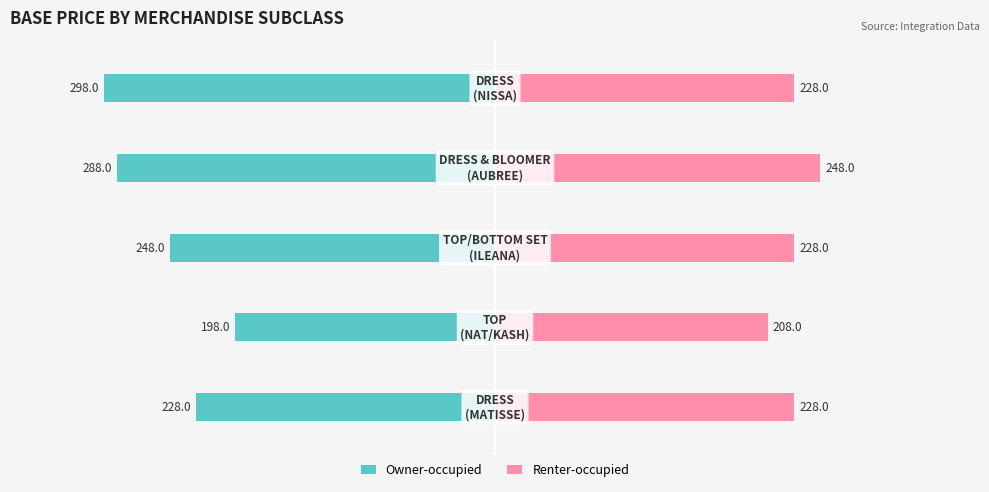

Is the value of Owner-occupied at 1 greater than the value of Renter-occupied at 0?

No